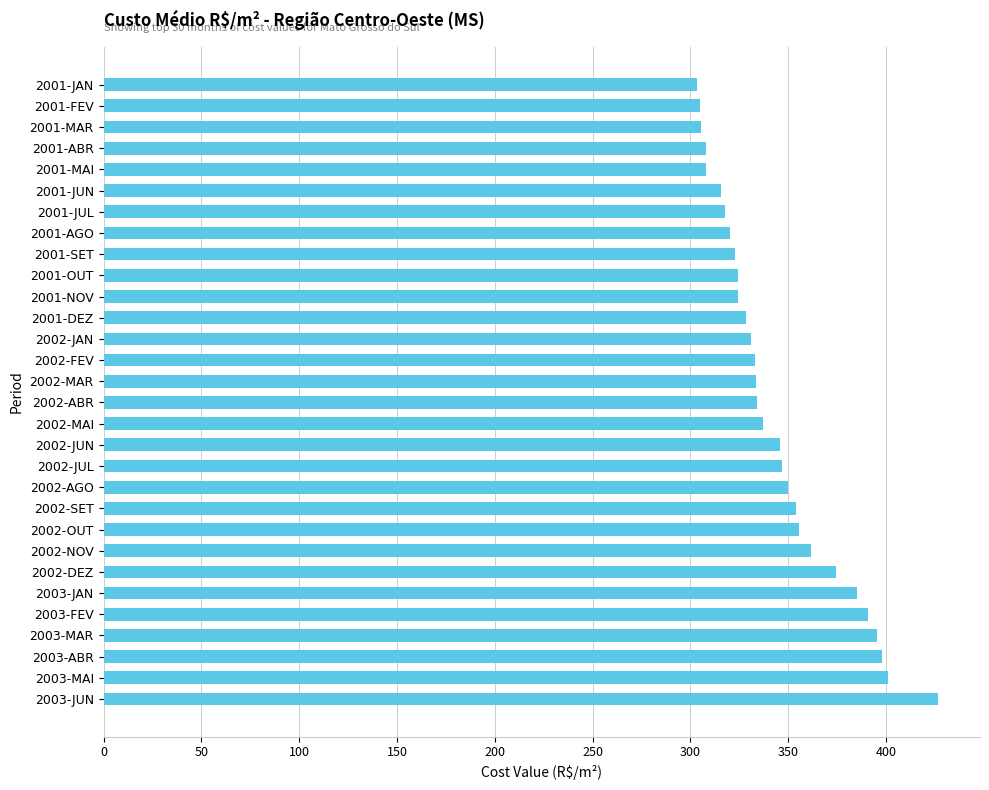

Where is the data nearest to the value 364?

2002-NOV